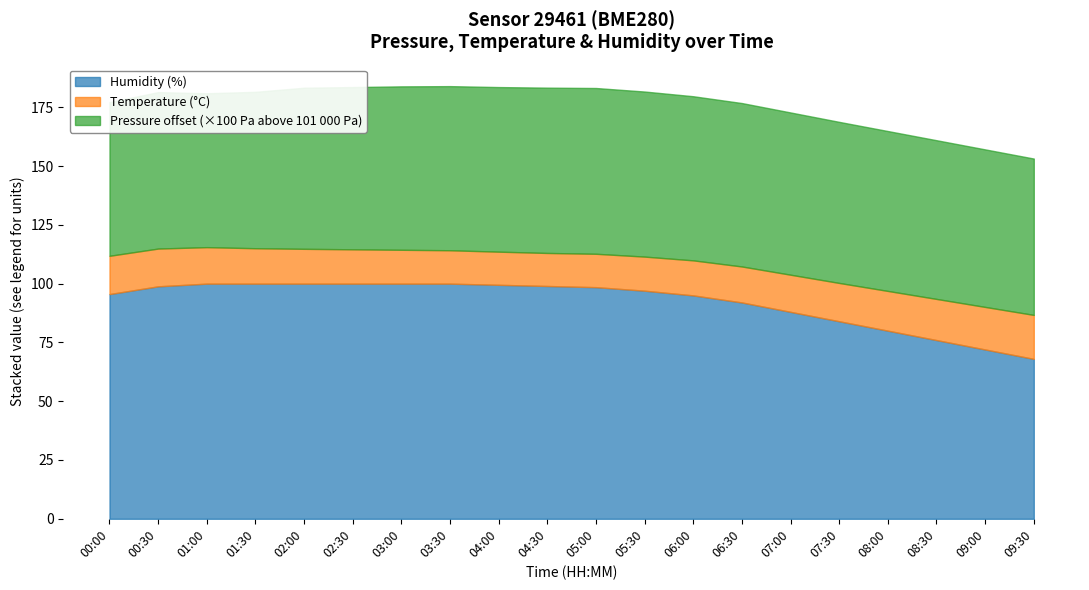

True or false: temperature and pressure intersect in this chart.

False